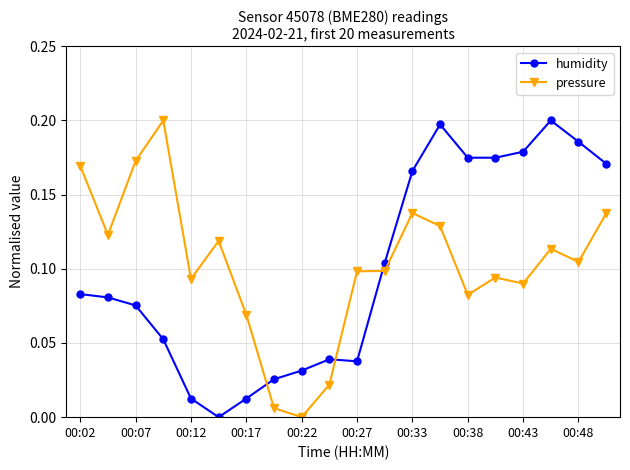

True or false: pressure and humidity cross at least once.

True